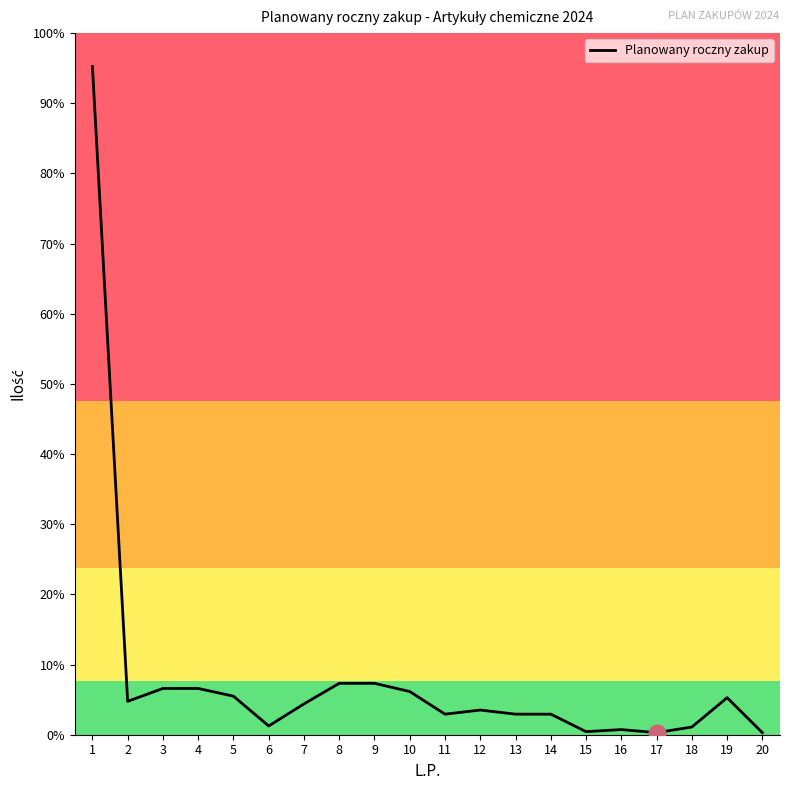

Where is the first local maximum?

12